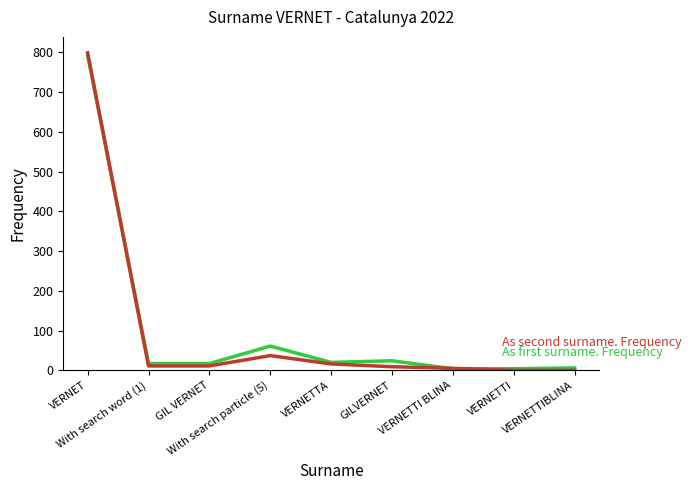

What is the maximum value shown in the chart?

799